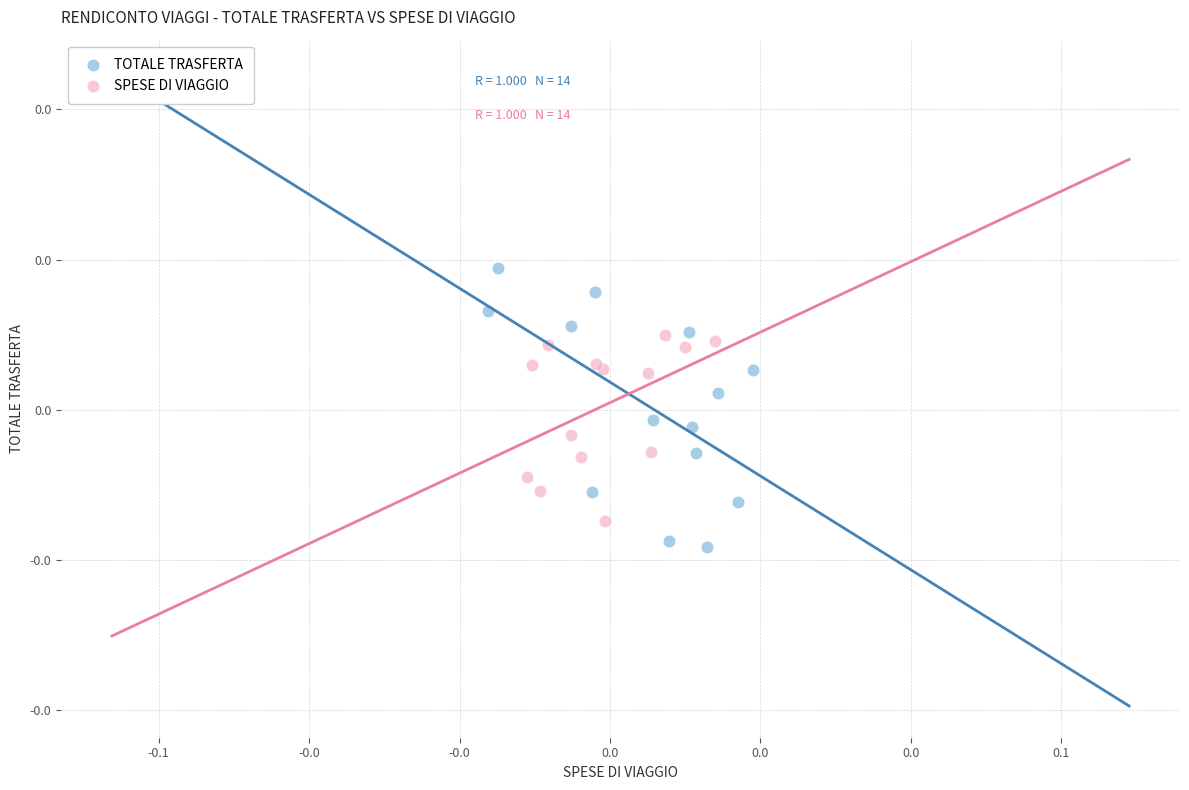

Which series reaches the maximum Y coordinate?

TOTALE TRASFERTA